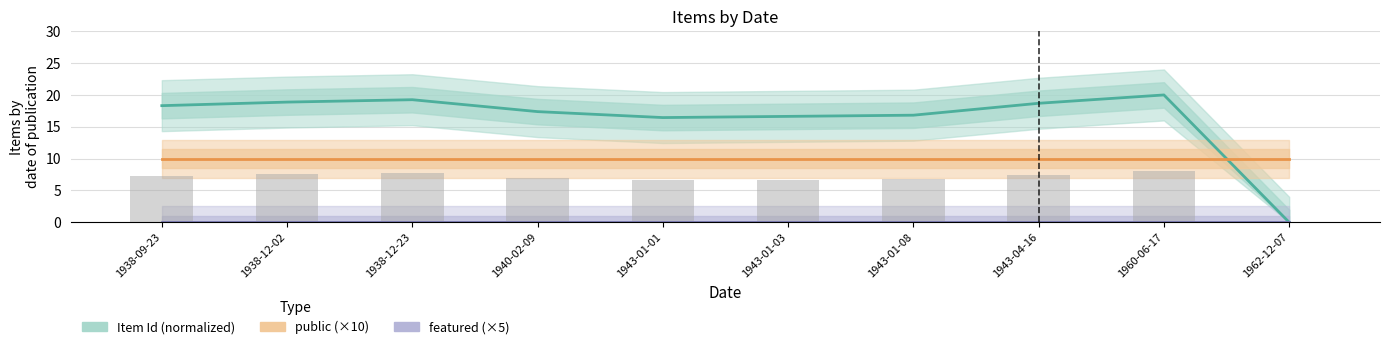

At which category is the sum across all series the highest?

1960-06-17